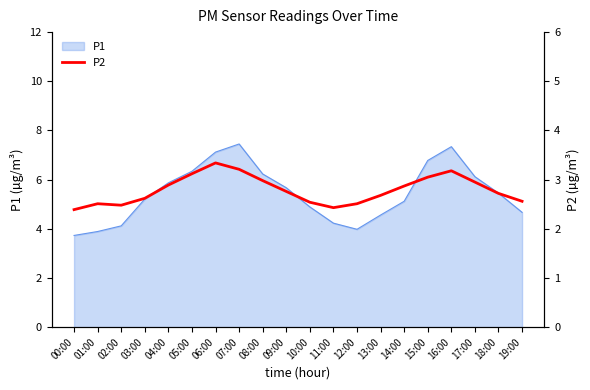

The value of P1 at 13:00 is 4.6. True or false?

True